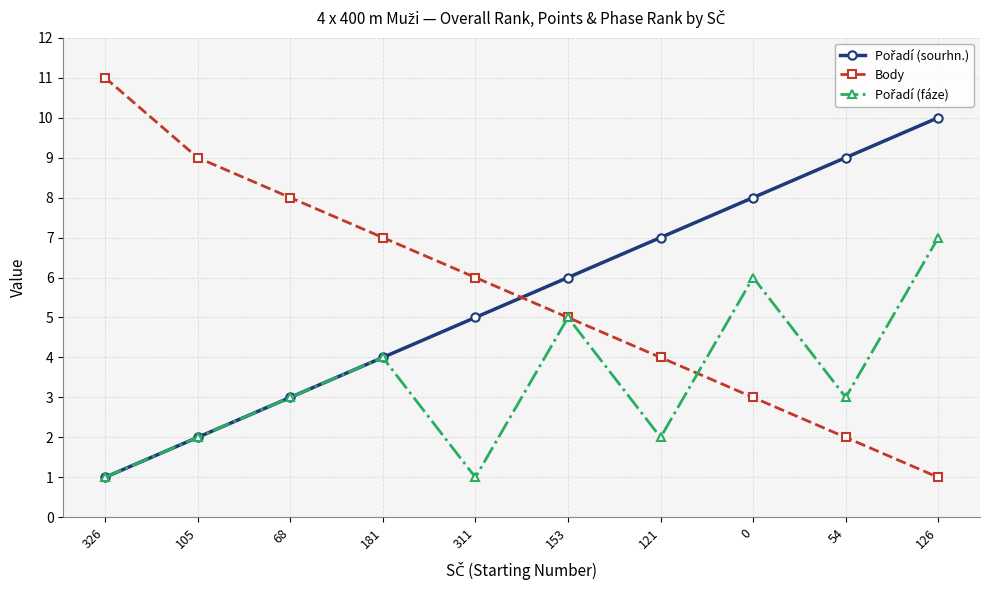

What is the smallest value displayed?

1